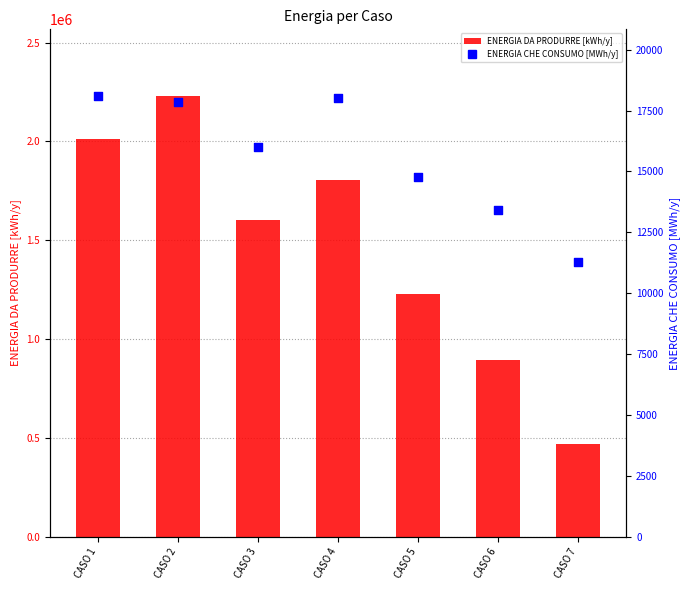

Which series contains the highest Y value?

ENERGIA DA PRODURRE [kWh/y]